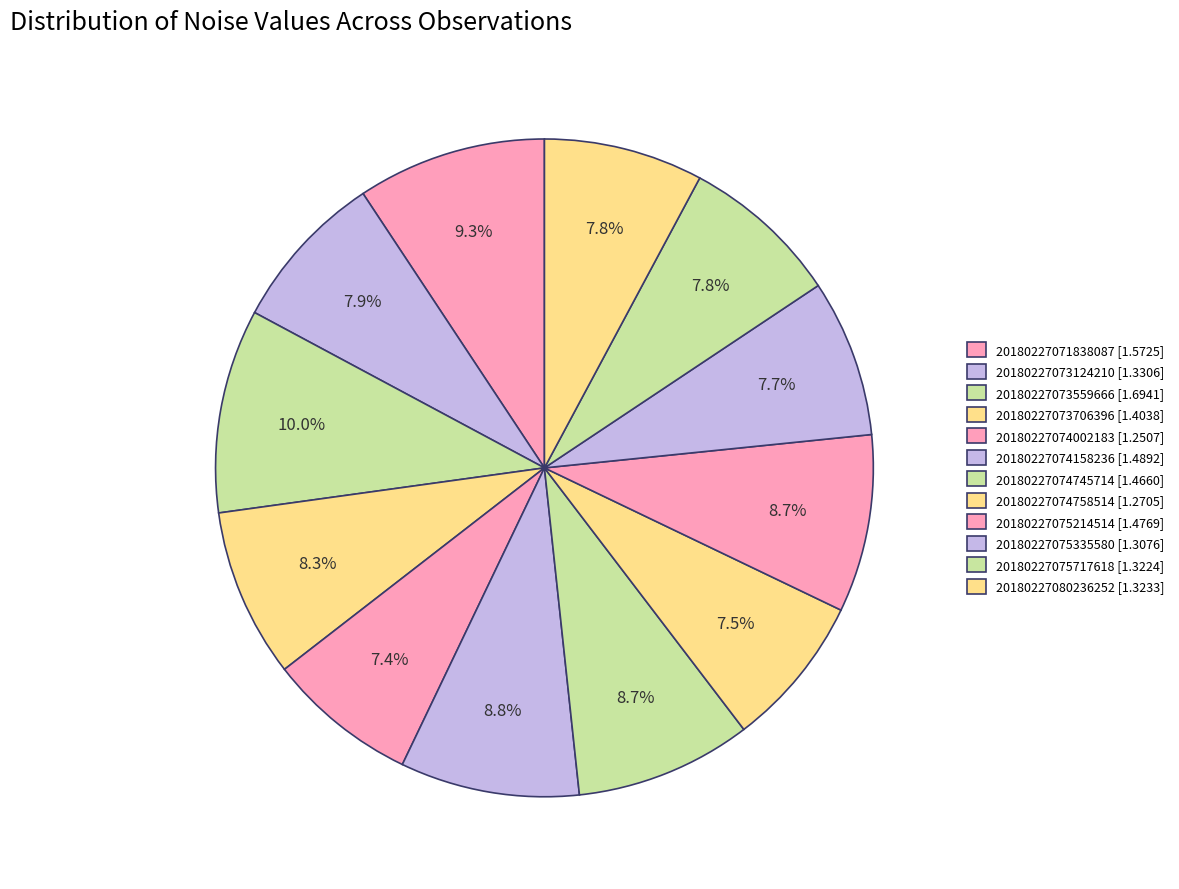

Is 20180227074745714 the majority of the pie?

No